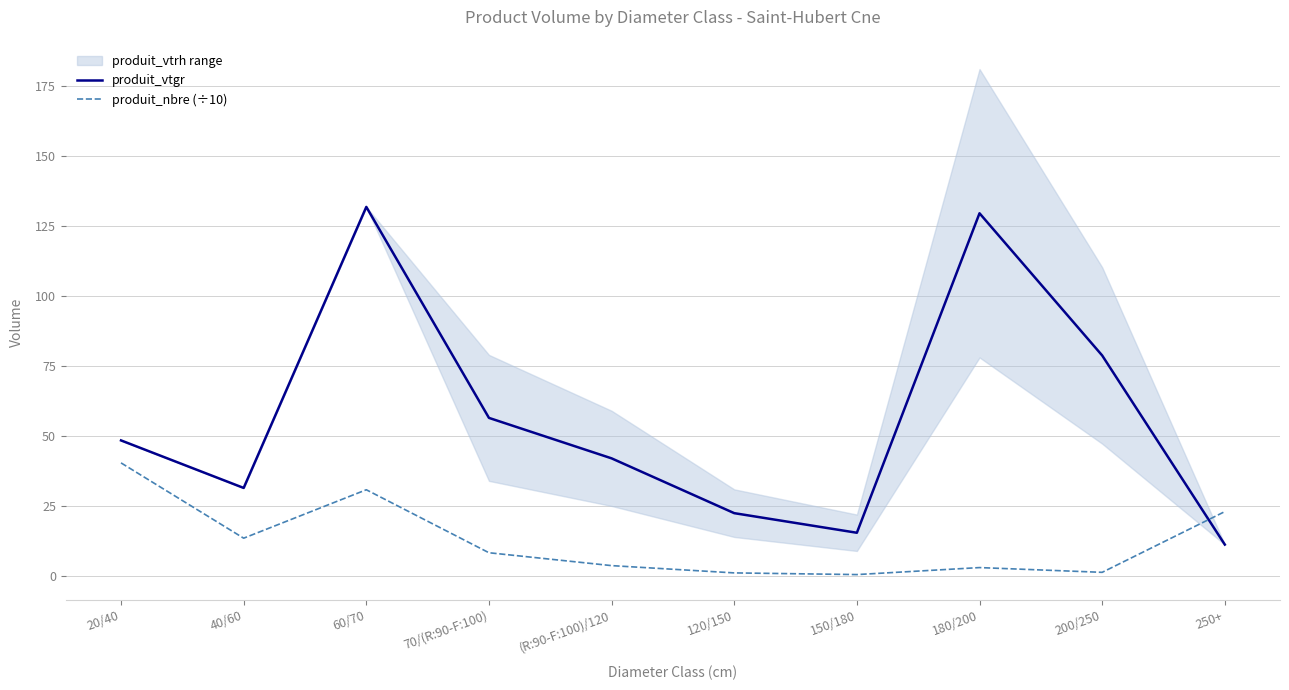

What is the difference between the maximum and minimum values in the produit_vtgr series?

120.6